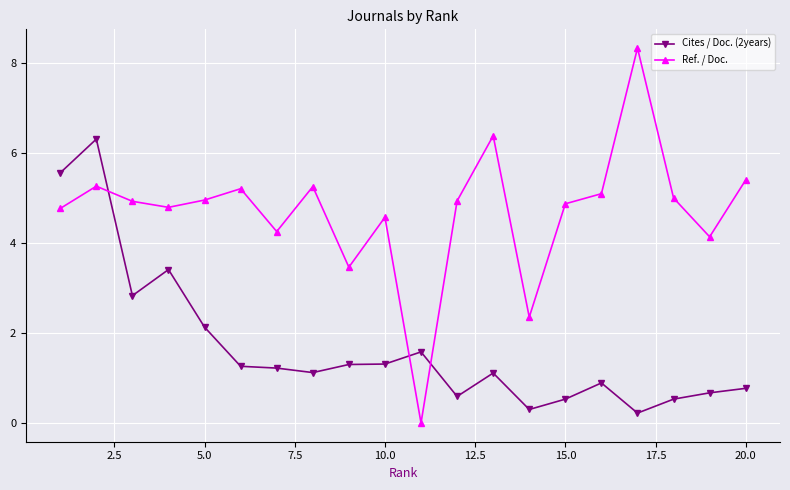

Which series has the widest spread of values?

Ref. / Doc.